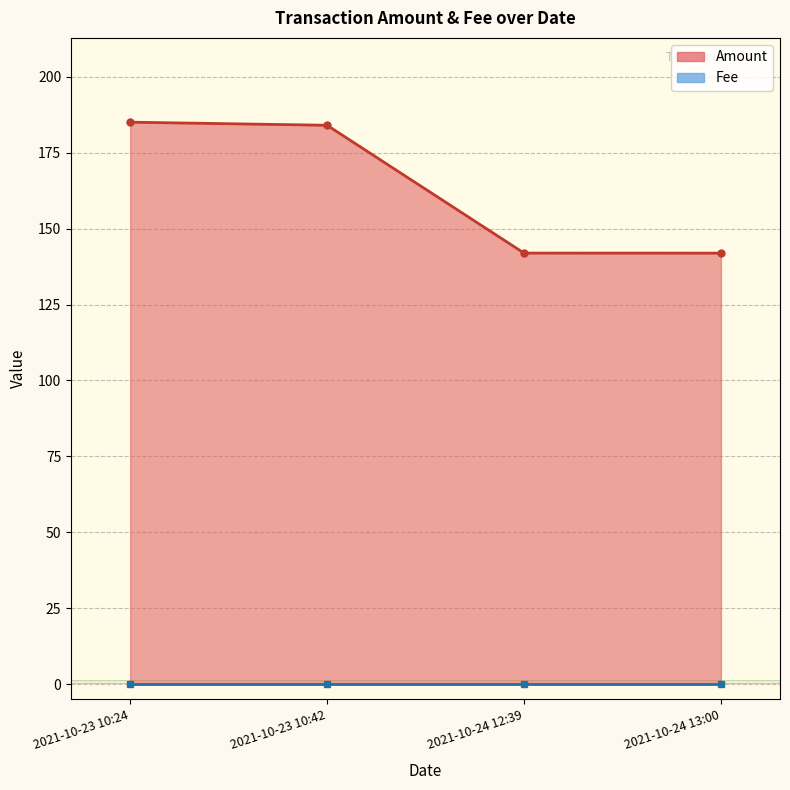

Approximately how many times larger is the value at 2021-10-23 10:24 compared to 2021-10-24 12:39?

1.3